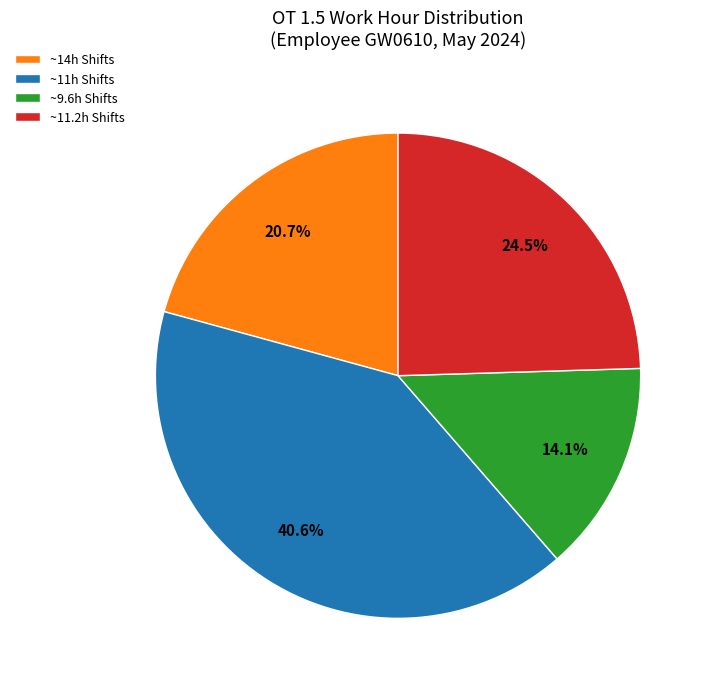

Rank the categories by value from highest to lowest.

~11h Shifts, ~11.2h Shifts, ~14h Shifts, ~9.6h Shifts